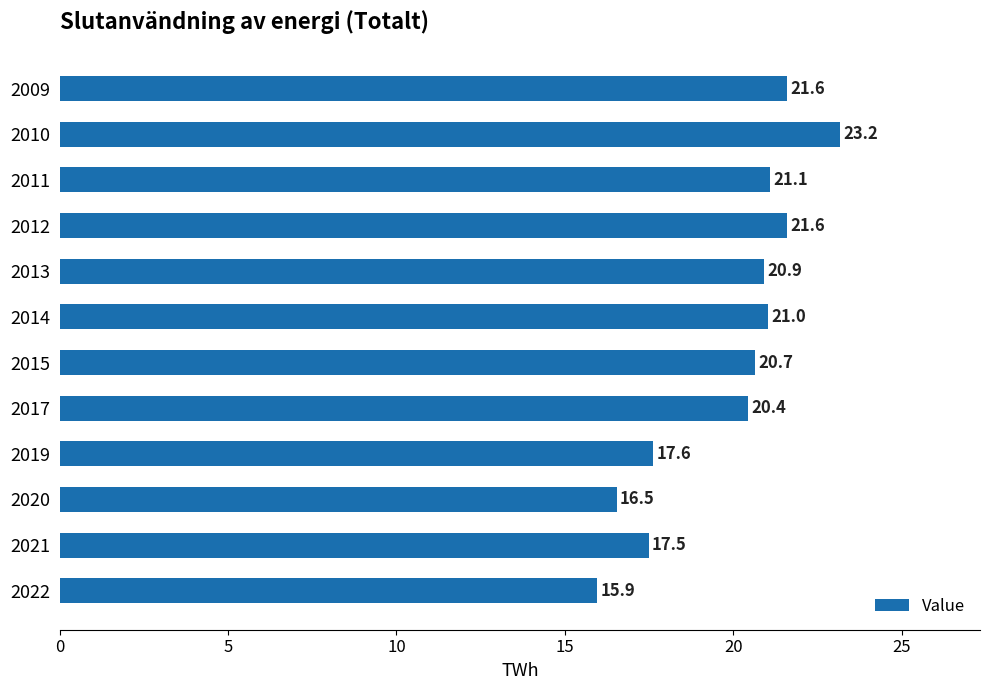

What is the change in value from 2011 to 2021?

-3.6